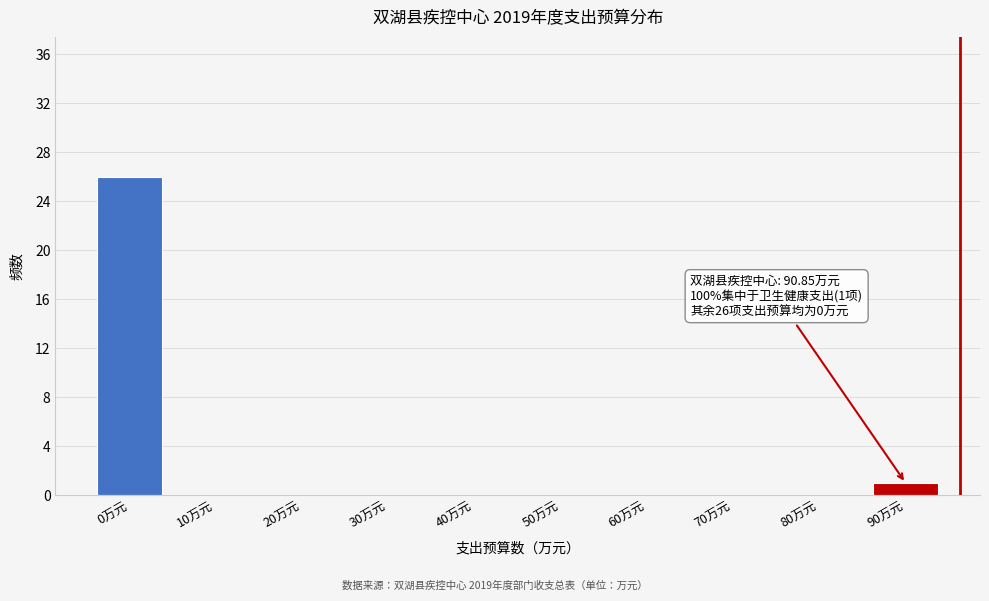

Reading right to left, what are all the values shown in this chart?

90万元=1	80万元=0	70万元=0	60万元=0	50万元=0	40万元=0	30万元=0	20万元=0	10万元=0	0万元=26